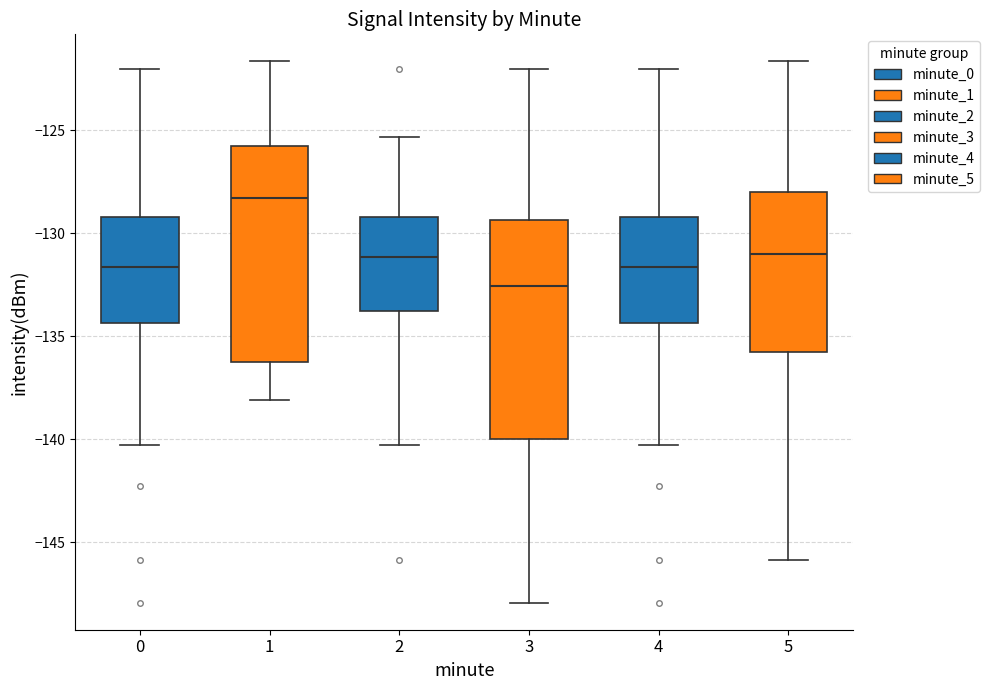

Where does the median line of the box at x = 5 sit on the y-axis? The values are not printed on the chart, so give them approximately, as read against the axis.

-131.0